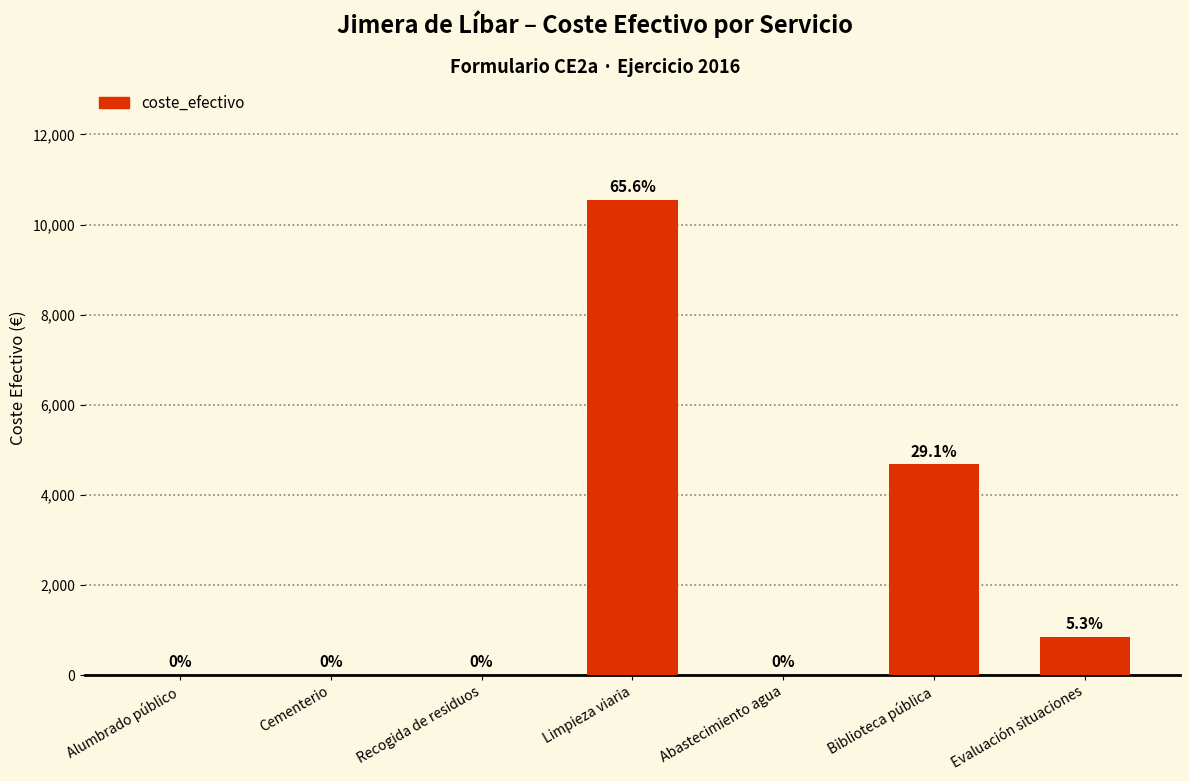

Where is the data nearest to the value 5274?

Biblioteca pública